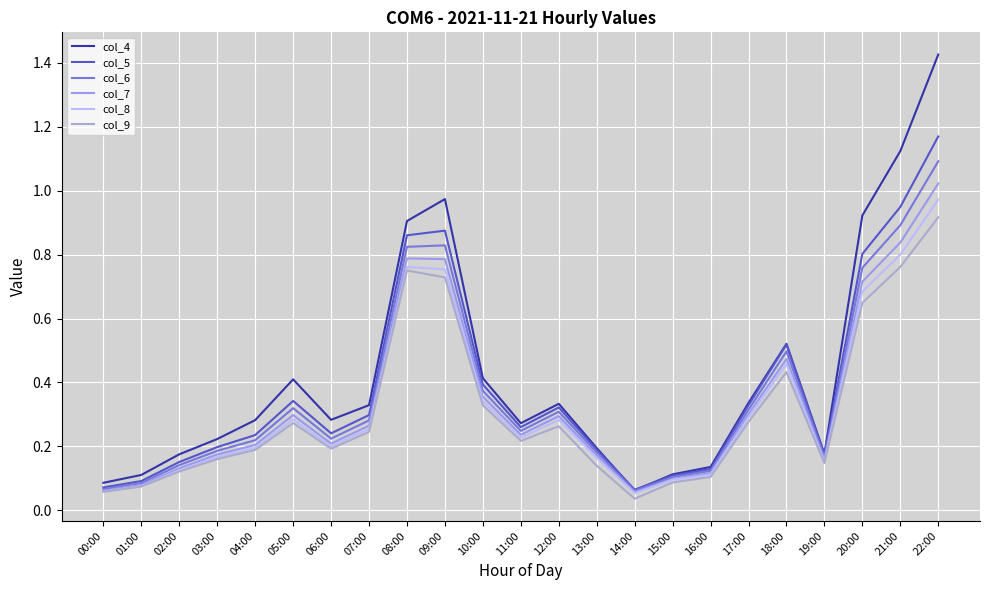

What position from the left is 12:00?

13